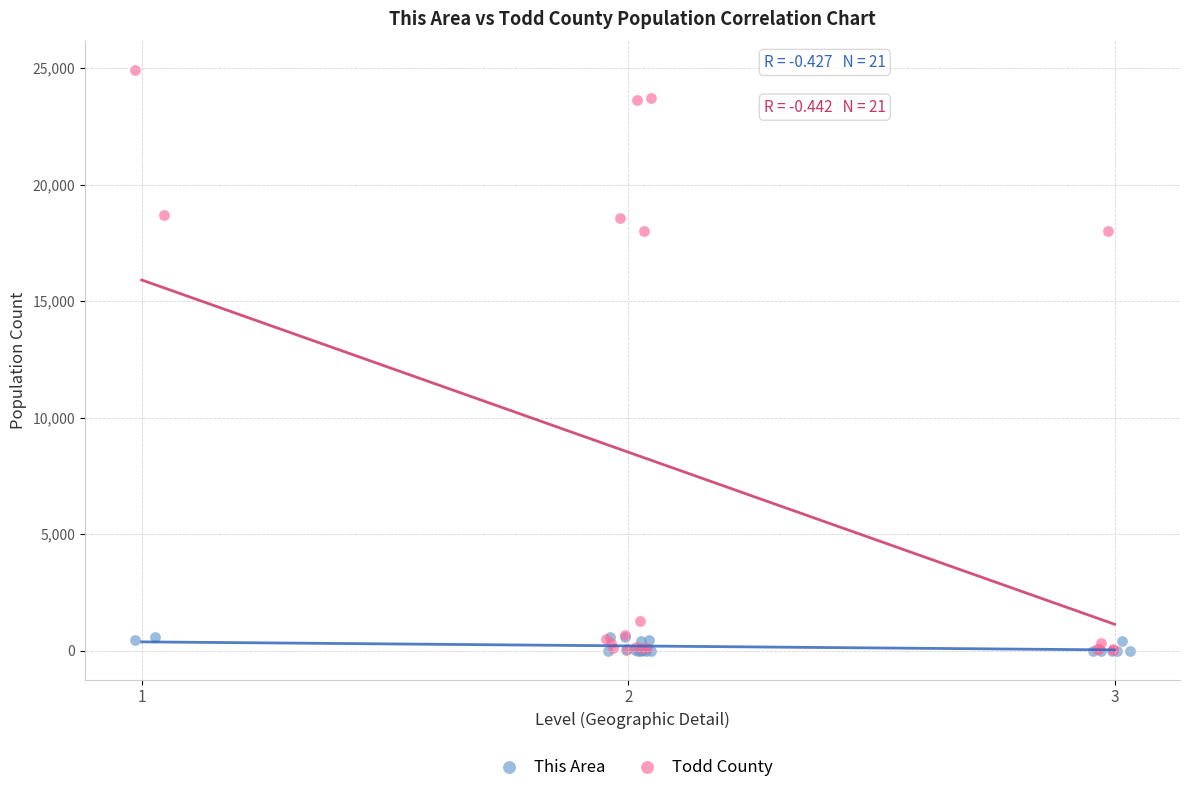

What are all the series names shown in the legend?

This Area, Todd County